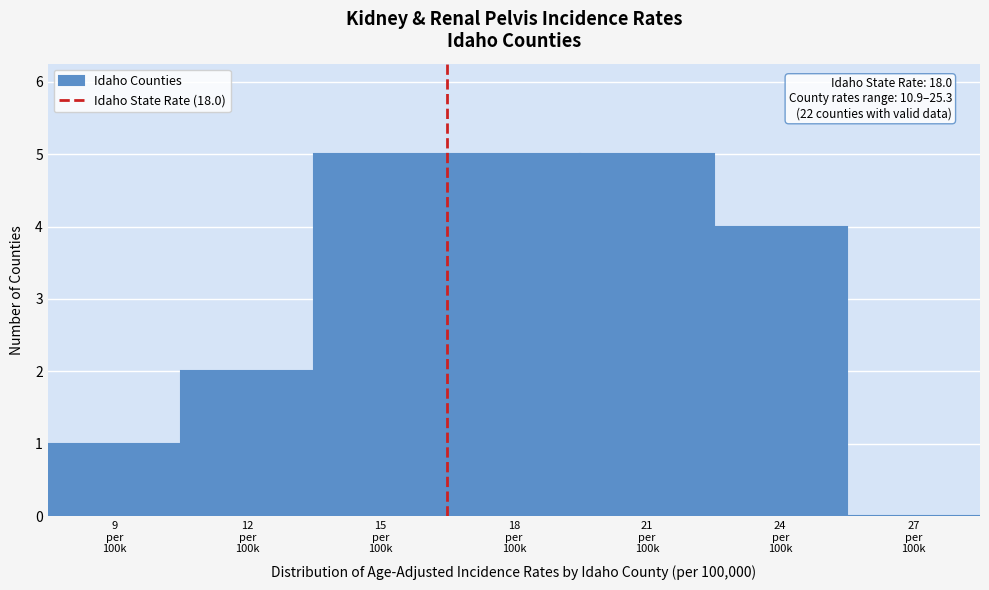

What is the greatest value displayed?

5